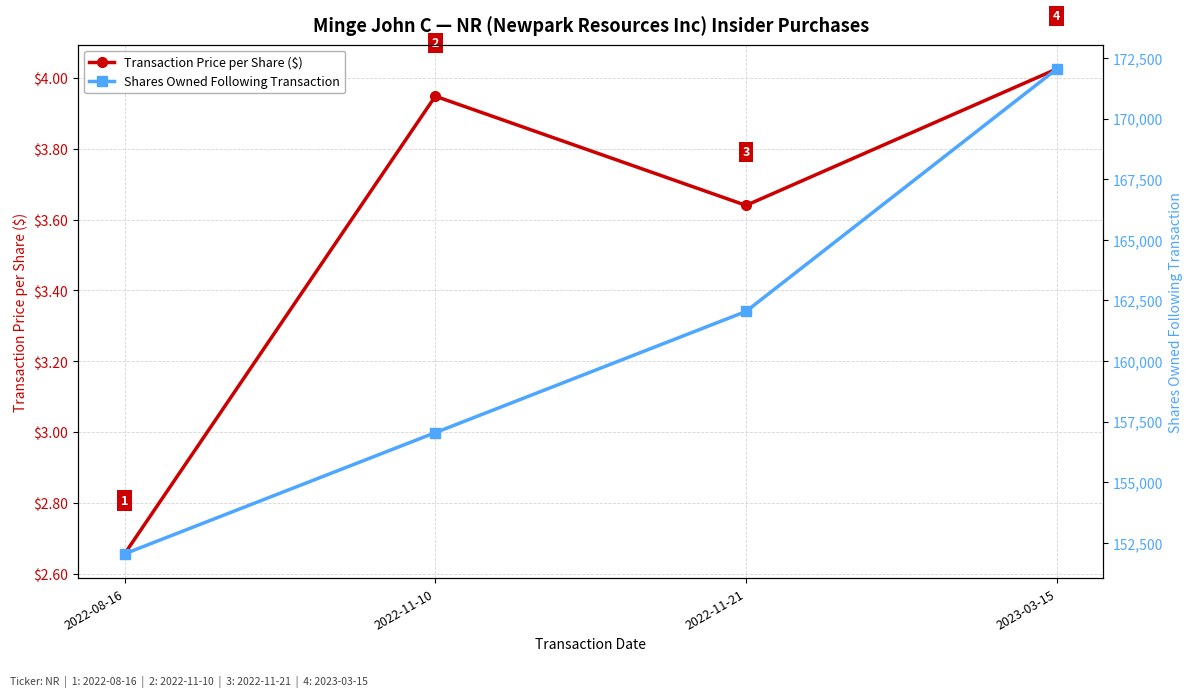

Which series has the largest total across all categories?

Shares Owned Following Transaction